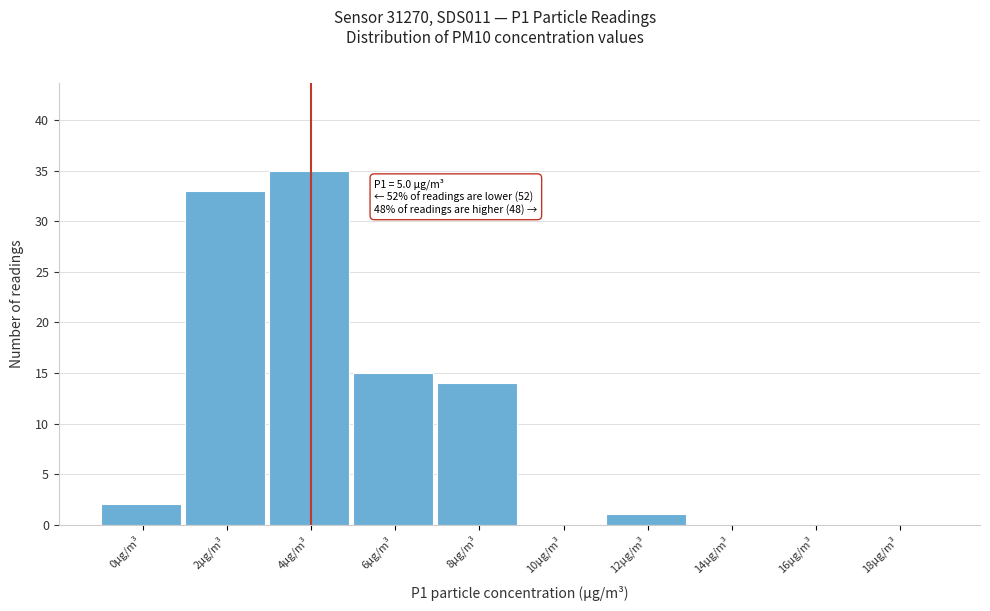

Reading left to right, what are all the values shown in this chart?

0µg/m³=2	2µg/m³=33	4µg/m³=35	6µg/m³=15	8µg/m³=14	10µg/m³=0	12µg/m³=1	14µg/m³=0	16µg/m³=0	18µg/m³=0